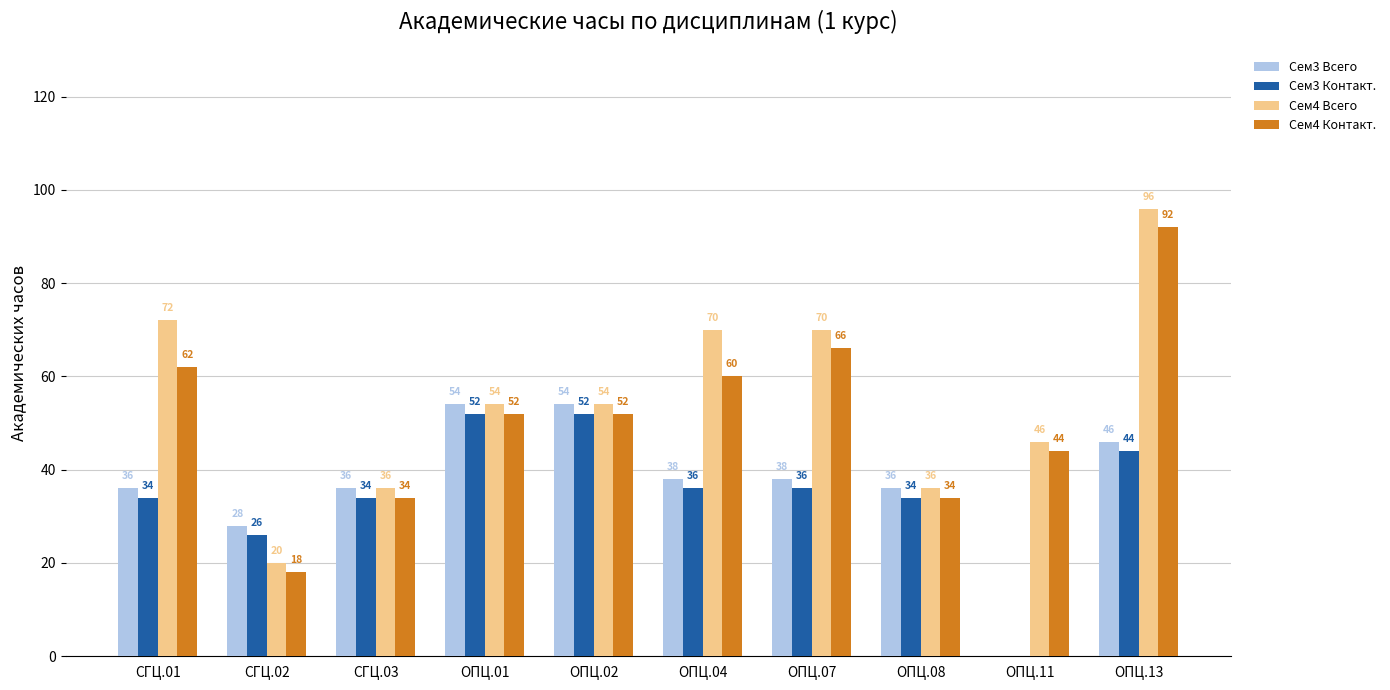

What is the approximate value of Сем4 Контакт. at ОПЦ.07, to the nearest 5?

65